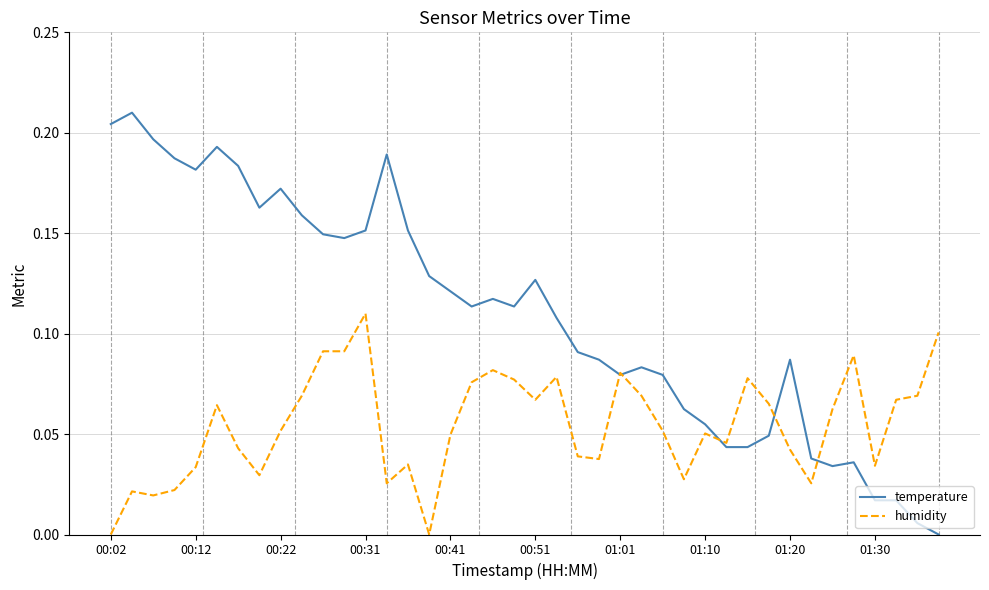

Which series has the largest total across all categories?

temperature